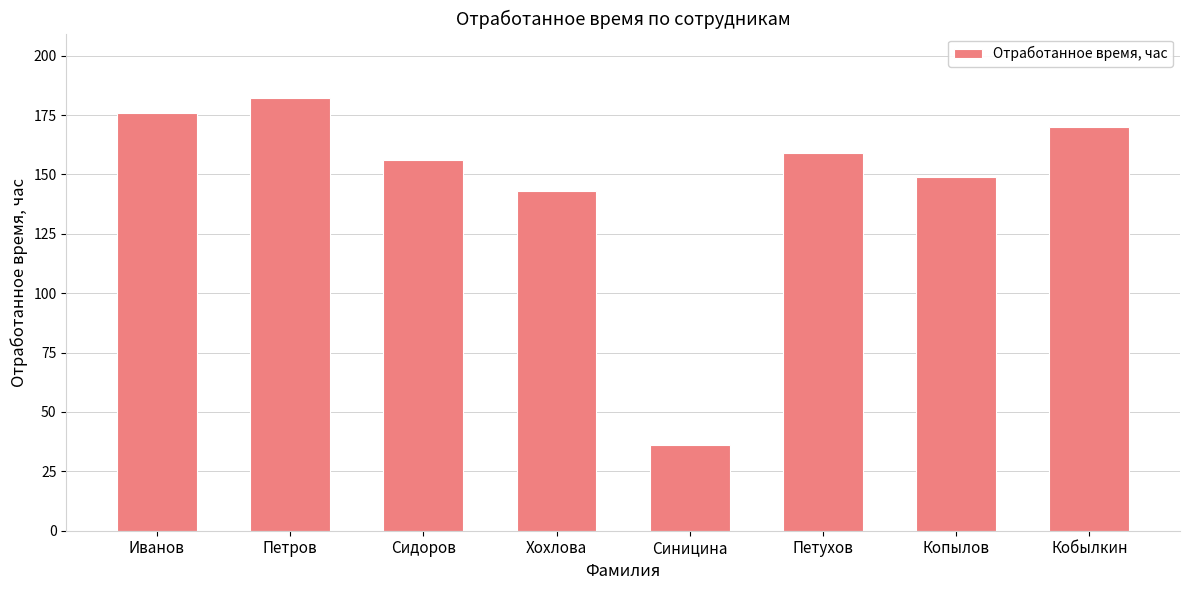

Rank the categories by value from lowest to highest.

Синицина, Хохлова, Копылов, Сидоров, Петухов, Кобылкин, Иванов, Петров